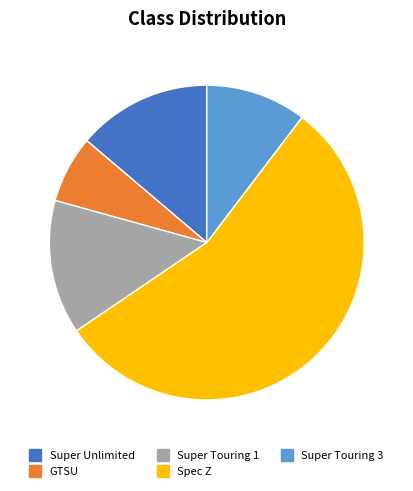

What is the smallest slice in the pie chart?

GTSU